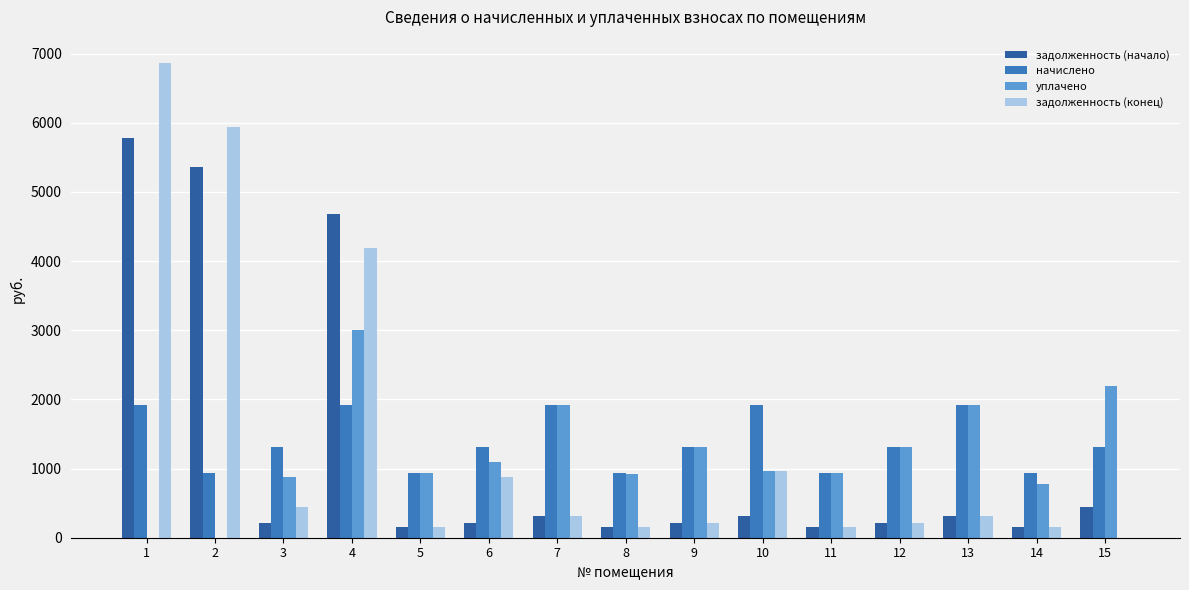

The value of задолженность (начало) at 2 is 5362.5. True or false?

True